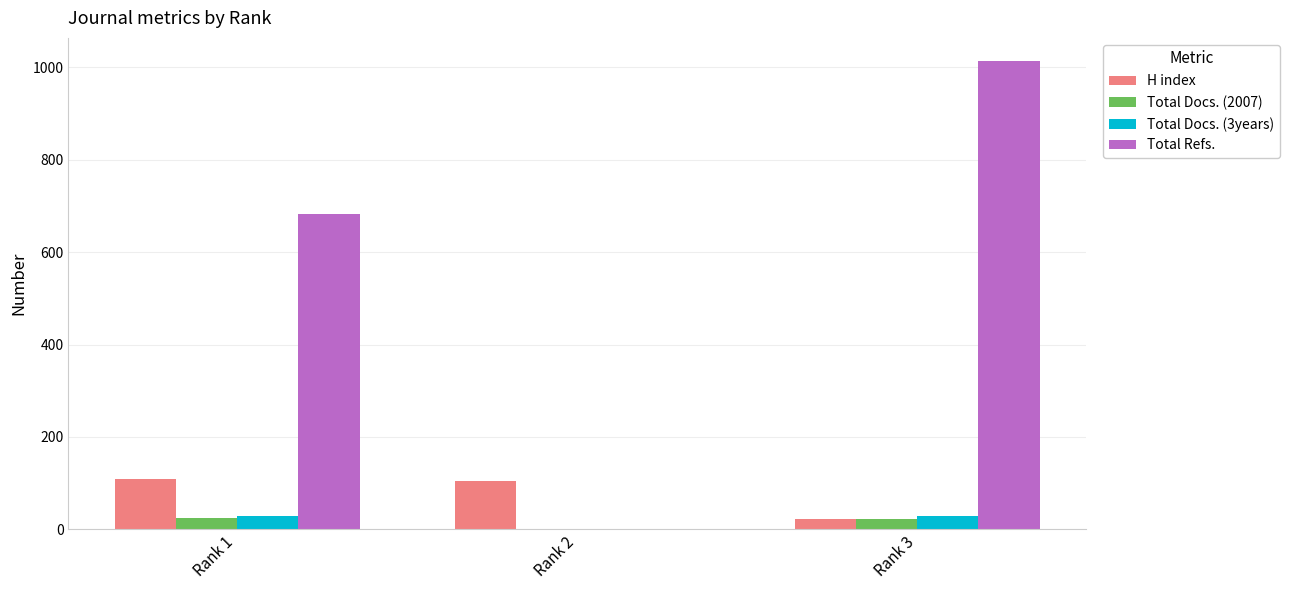

What are all the series names shown in the legend?

H index, Total Docs. (2007), Total Docs. (3years), Total Refs.